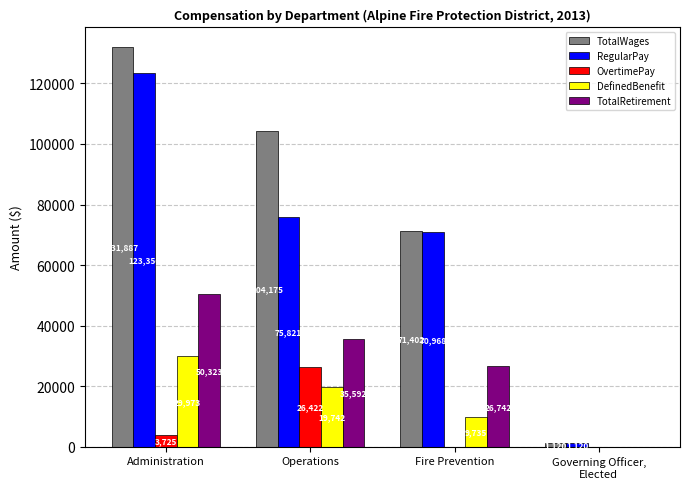

What is the maximum value shown in the chart?

131887.3